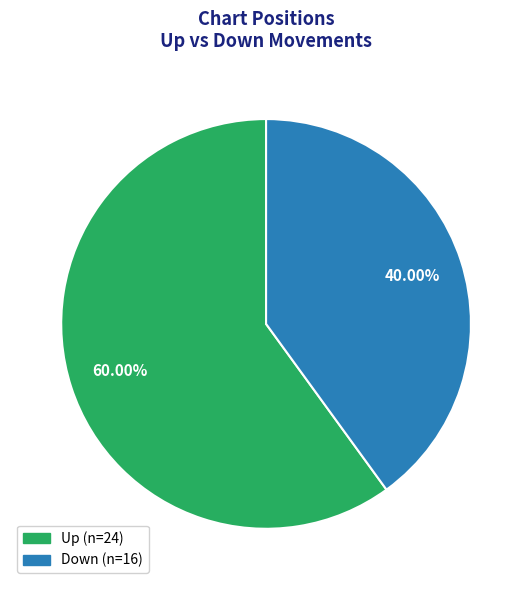

Is there any slice that represents more than half of the pie?

Yes